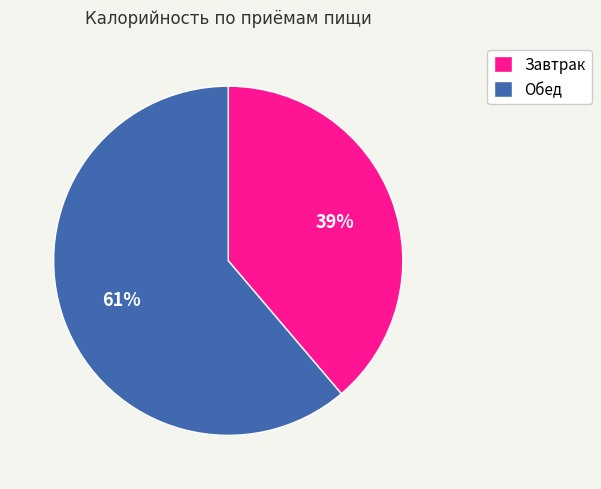

To the nearest percent, what is the average slice percentage?

50%